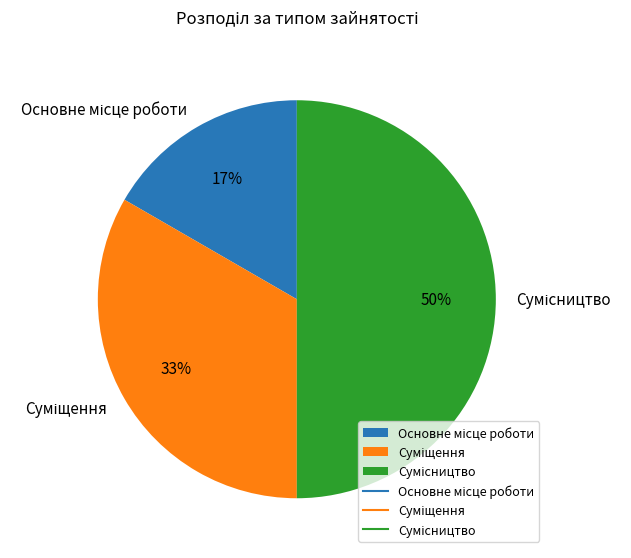

To the nearest percent, what is the difference between the largest and smallest slice percentages?

33%